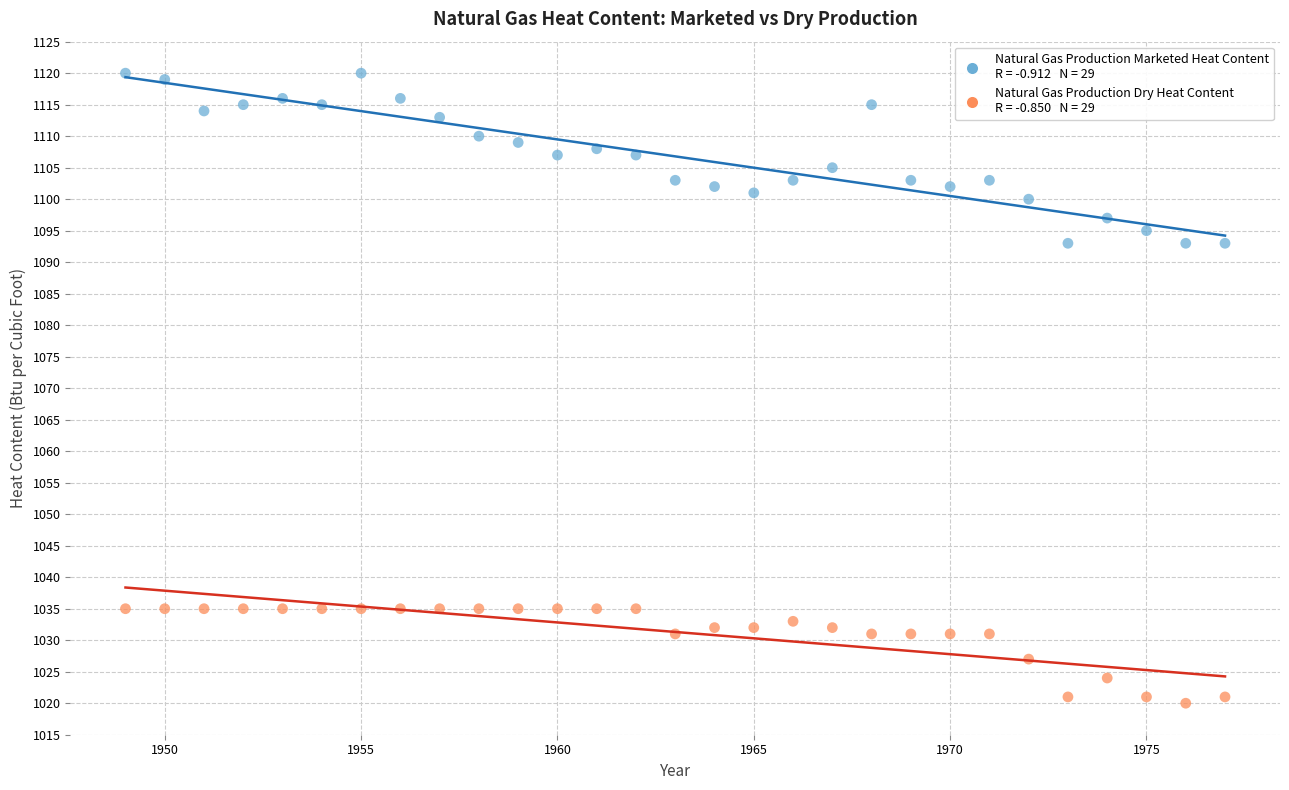

Across all data points, what is the range of X values (max minus min)?

28